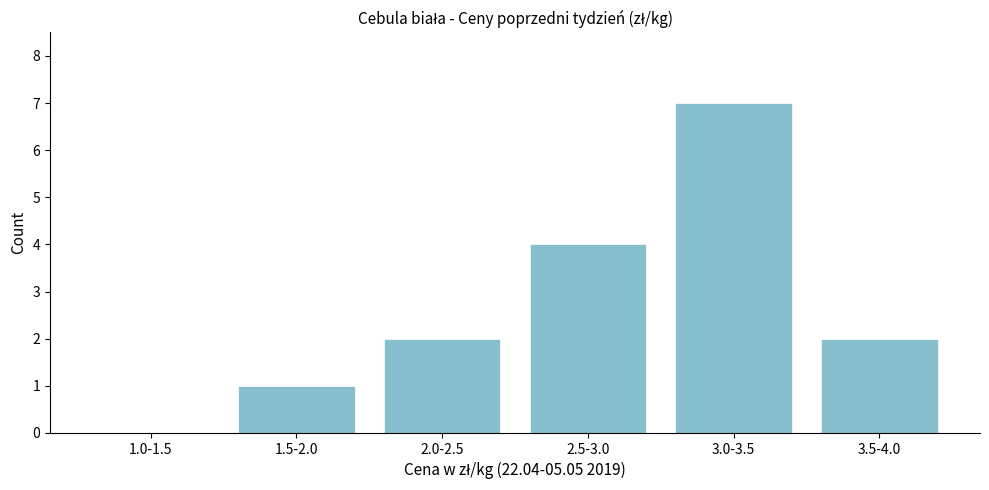

Reading left to right, extract all data points from this chart.

1.0-1.5=0	1.5-2.0=1	2.0-2.5=2	2.5-3.0=4	3.0-3.5=7	3.5-4.0=2